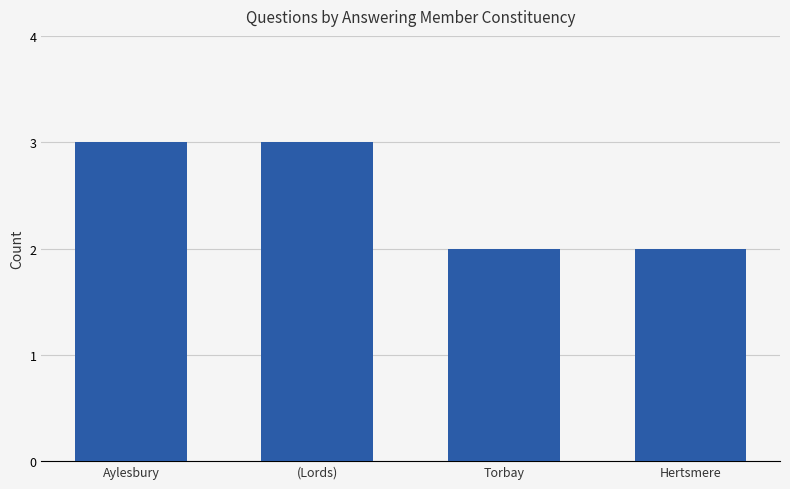

Which has a higher value, (Lords) or Torbay?

(Lords)